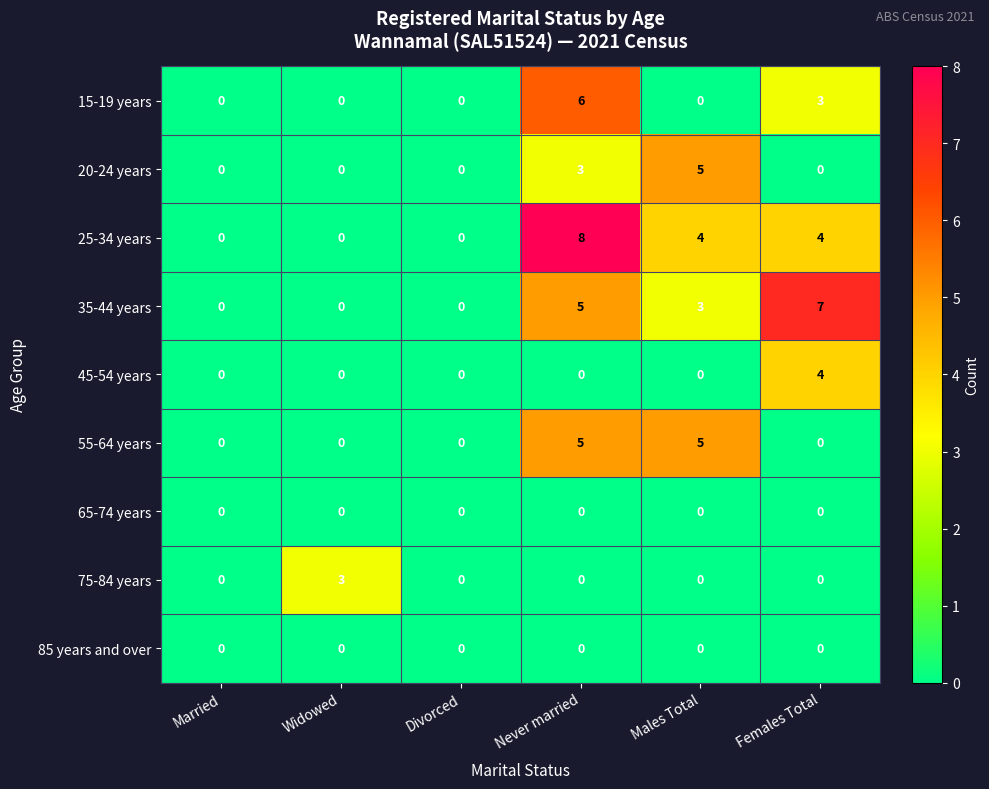

What is the difference between the 25-34 years values at Females Total and Married?

4